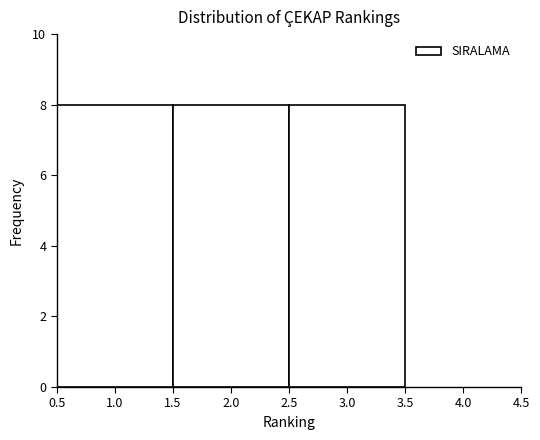

How tall is the bar that spans 2.5 to 3.5 on the x-axis? The values are not printed on the chart, so give them approximately, as read against the axis.

8